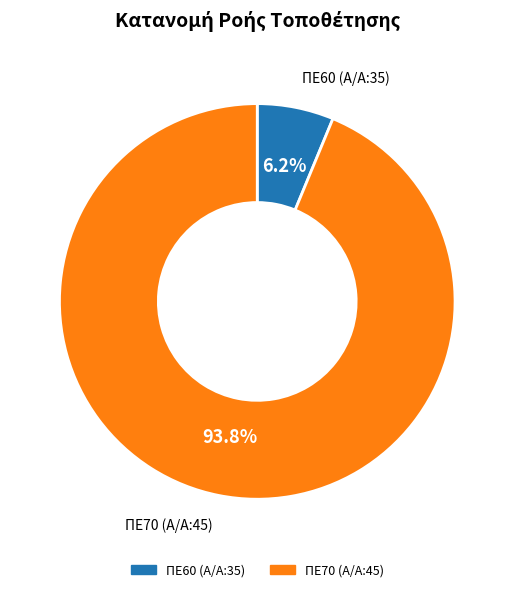

Do ΠΕ70 (Α/Α:45) and ΠΕ60 (Α/Α:35) together represent more than half of the pie?

Yes